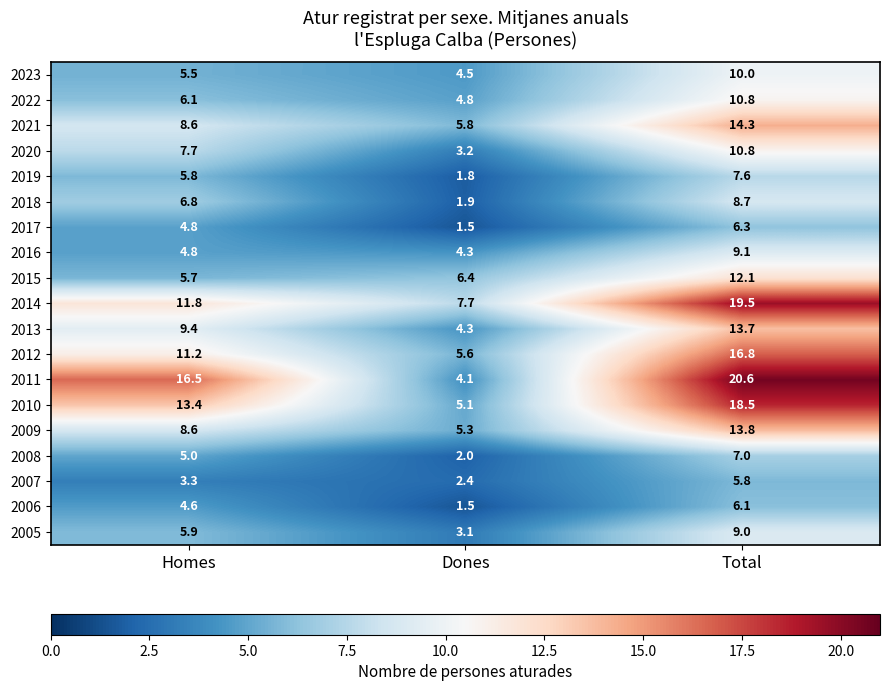

List the labels in order of 2012 value, smallest first.

Dones, Homes, Total